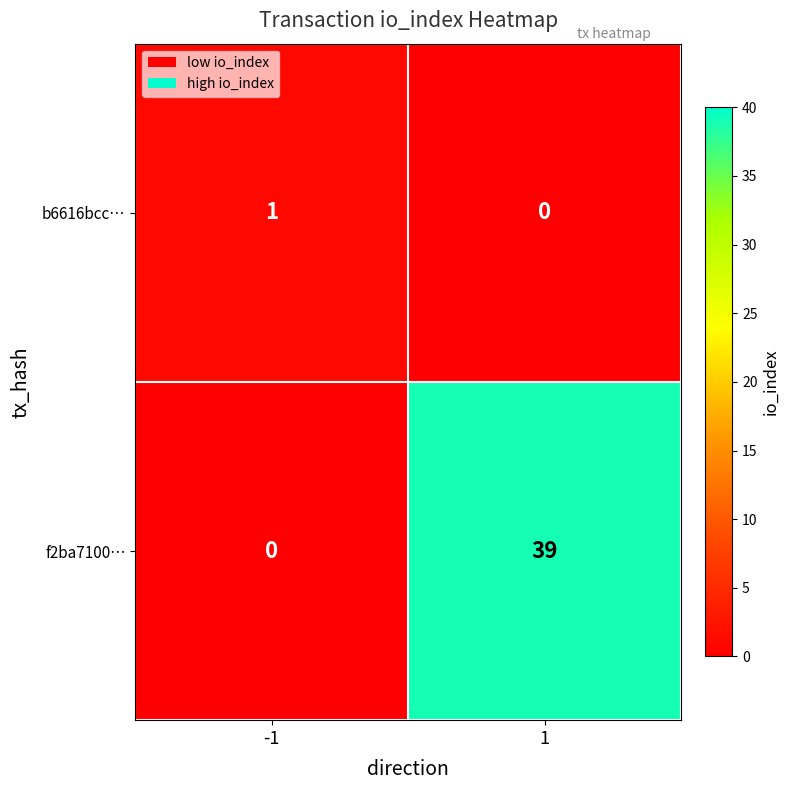

Rank the series at 1 from lowest to highest value.

b6616bcc…, f2ba7100…